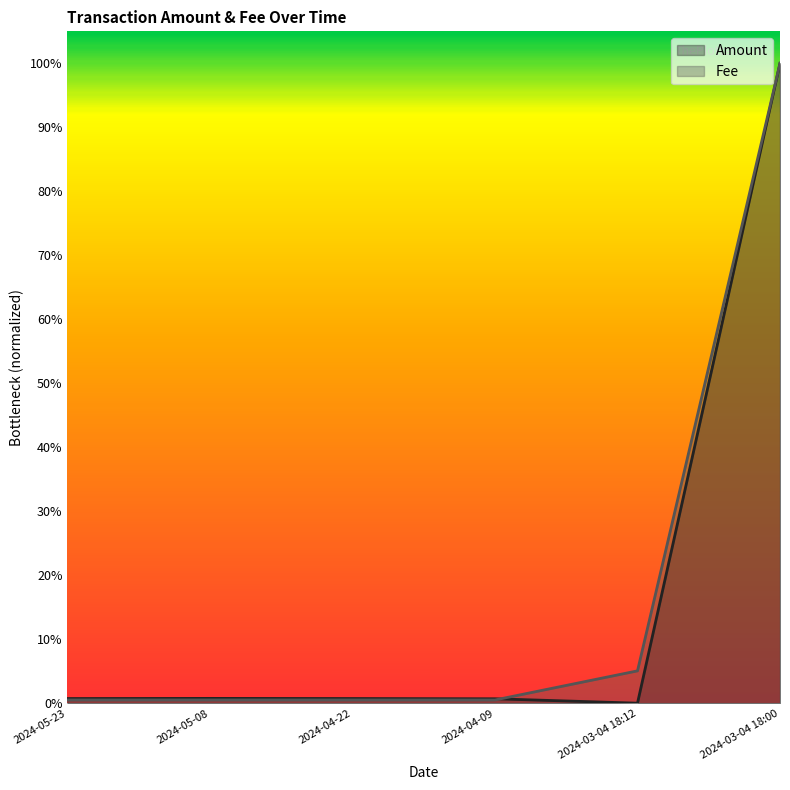

What is the sum of all Fee values?

1.1